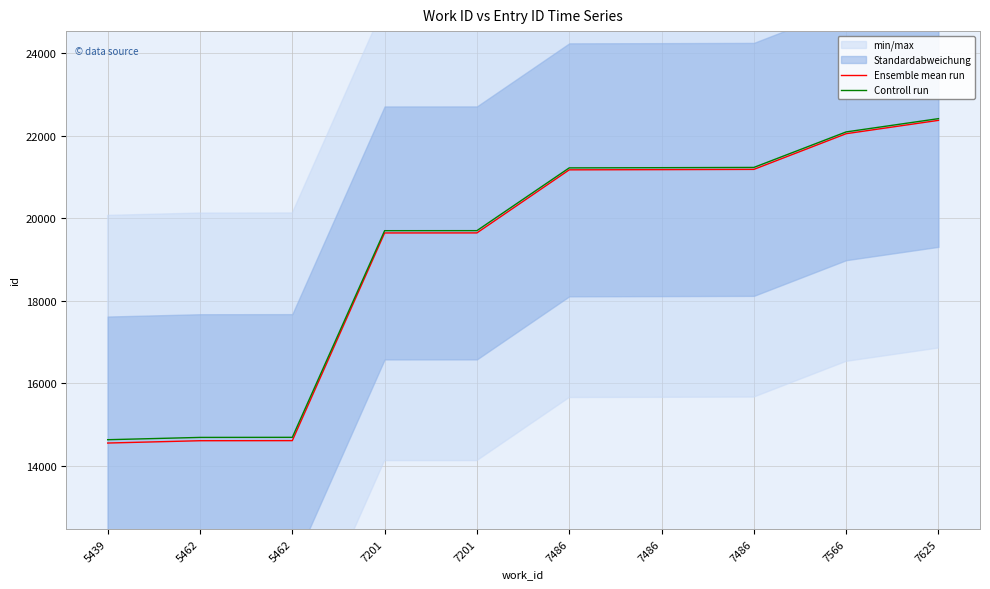

Is it true that Controll run equals 14688.2 at 5462?

True